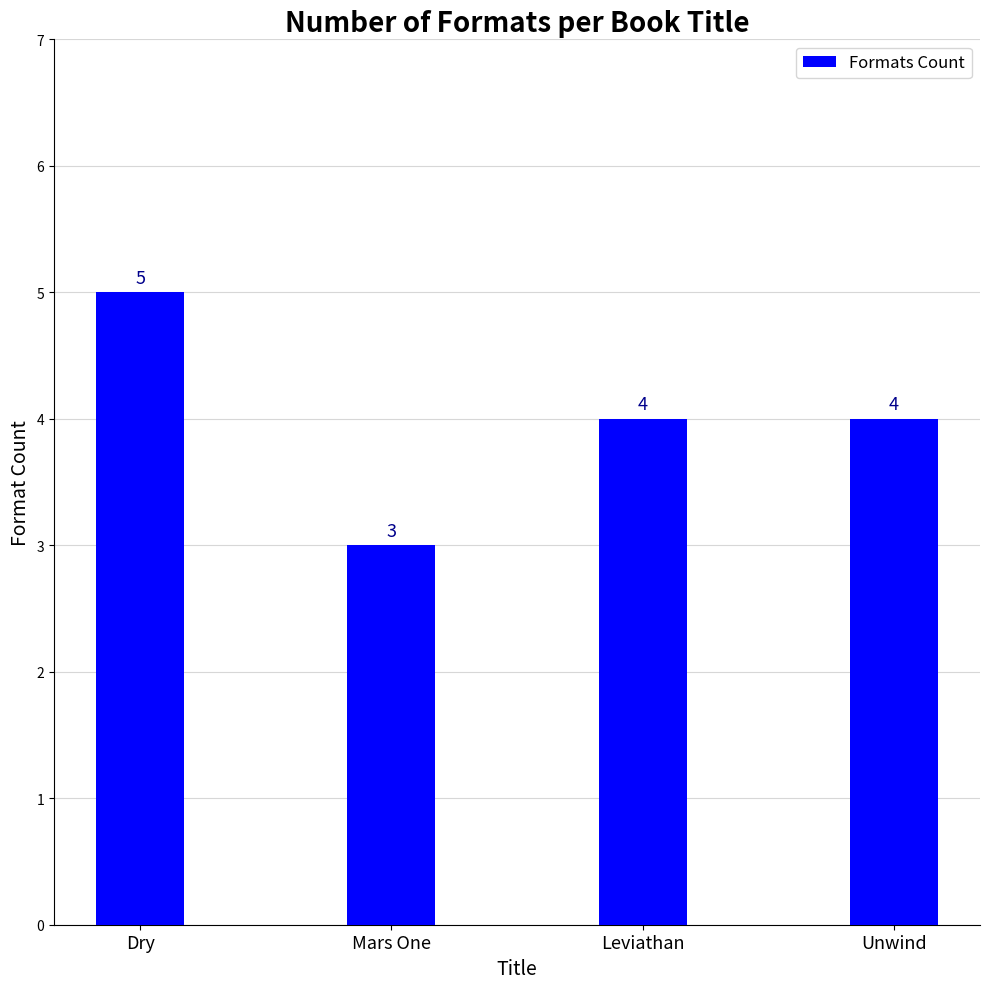

Does the chart contain stacked bars?

No